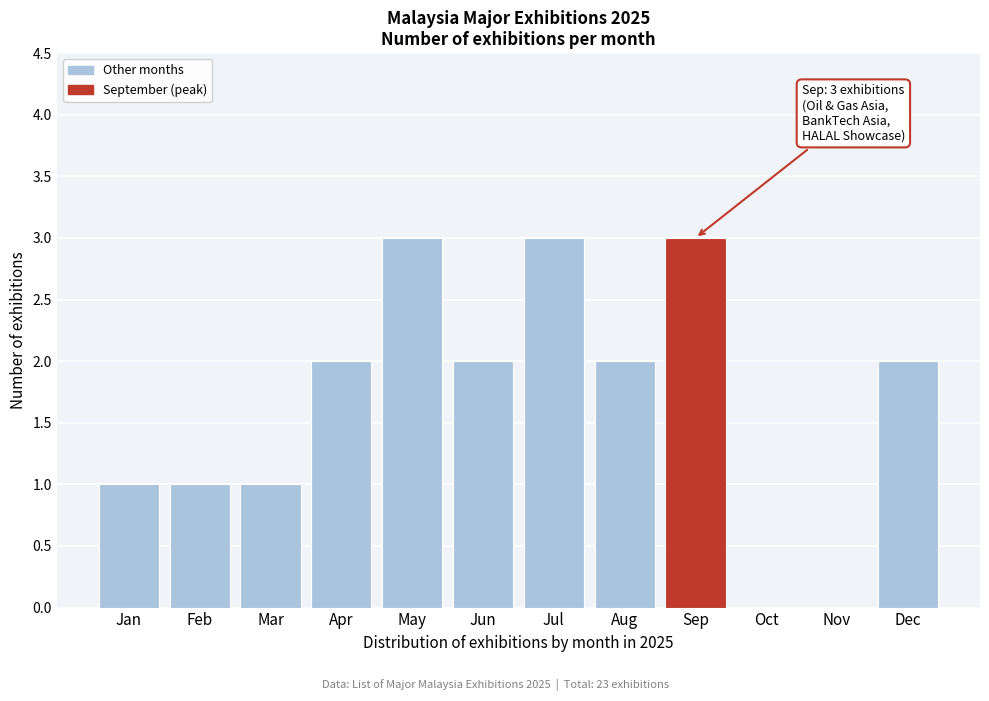

What is the maximum value shown in the chart?

3